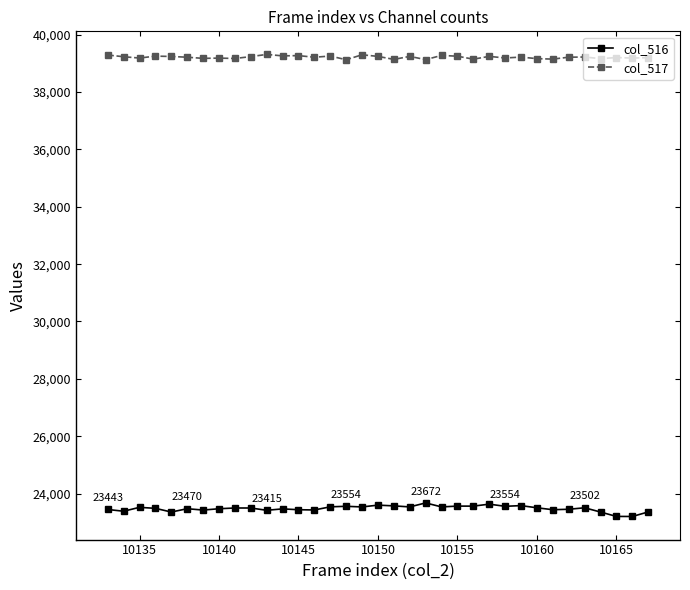

At how many categories does at least one series exceed 36753?

35